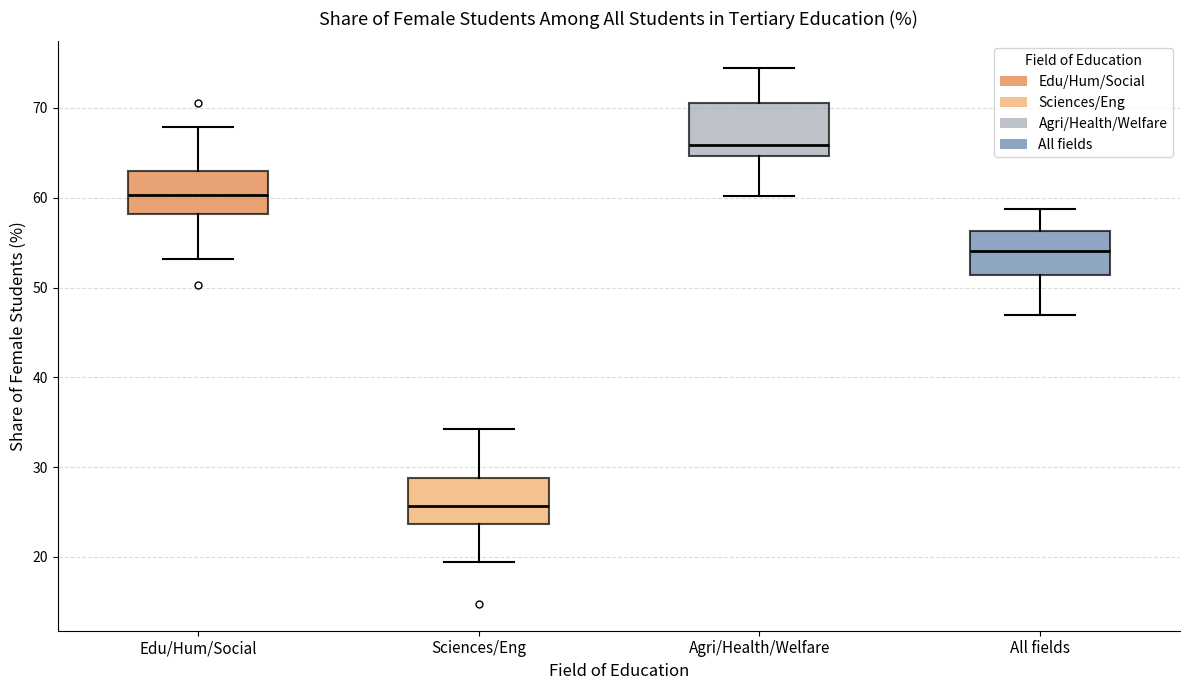

Reading left to right, read every box against the y-axis: the position of its median line, the range the box covers, and the ends of its whiskers. The values are not printed on the chart, so give them approximately, as read against the axis.

Edu/Hum/Social: median 60, box 58 to 63, whiskers 53 to 68
Sciences/Eng: median 26, box 24 to 29, whiskers 19 to 34
Agri/Health/Welfare: median 66, box 65 to 71, whiskers 60 to 74
All fields: median 54, box 51 to 56, whiskers 47 to 59